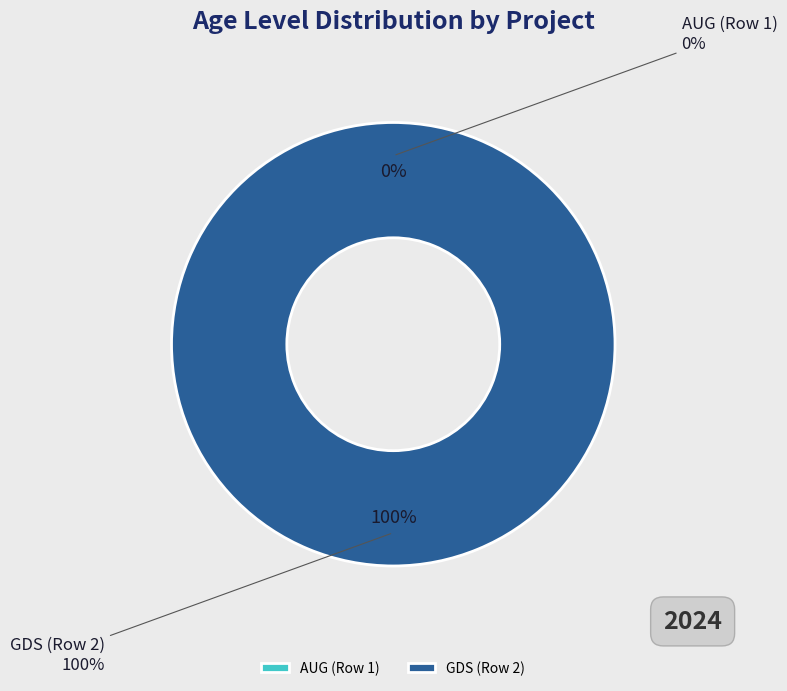

What is the total percentage of GDS (Row 2) and AUG (Row 1)?

100.0%